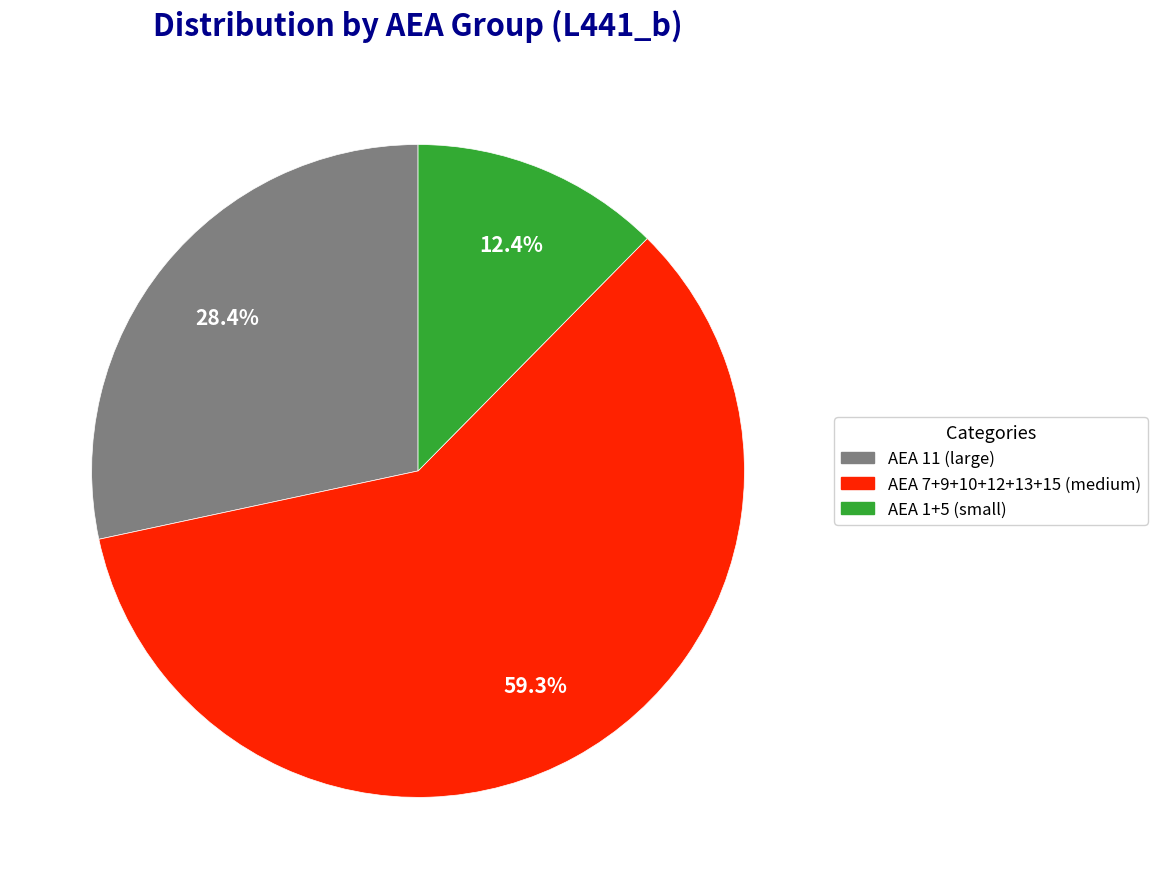

Approximately how many times larger is the value at AEA 7+9+10+12+13+15 (medium) compared to AEA 1+5 (small)?

4.8